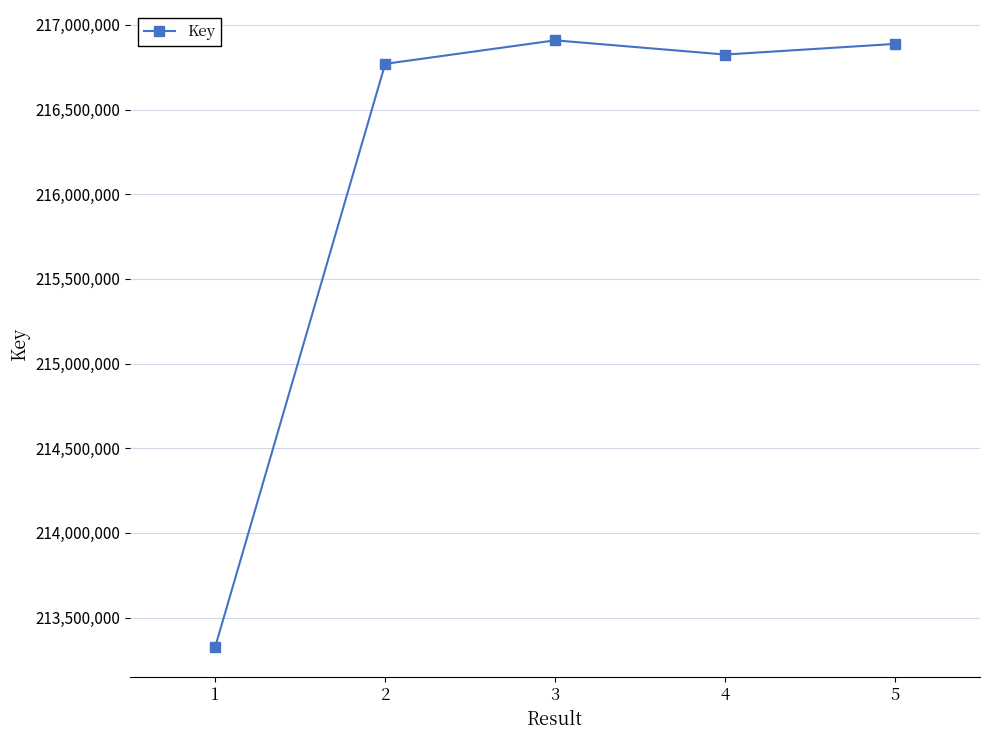

Is it true that the value at 4 is 373865791?

False